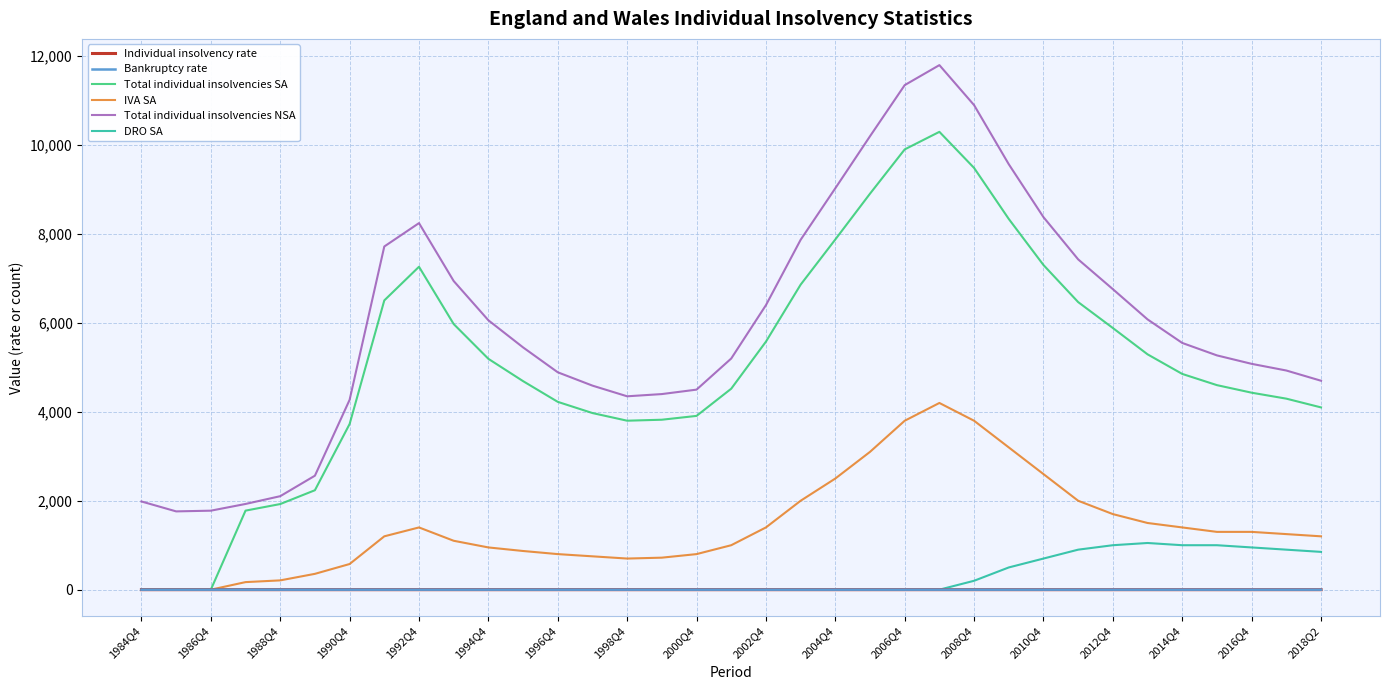

Which series has the widest spread of values?

Total individual insolvencies SA